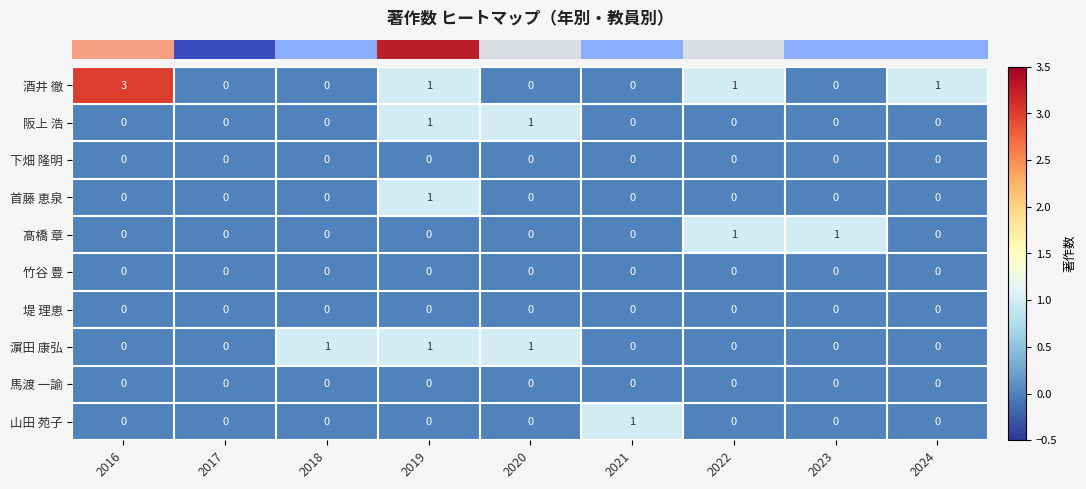

The value of 髙橋 章 at 2021 is 1. True or false?

False